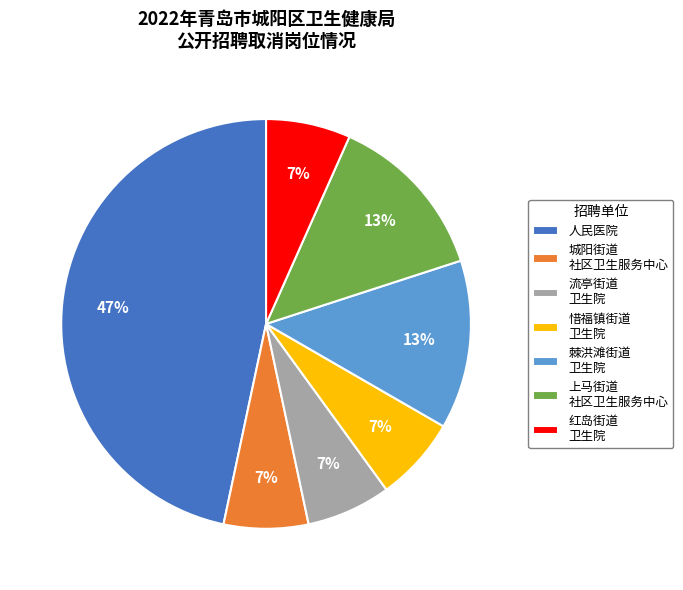

Is it true that 上马街道 社区卫生服务中心 is 21% of the pie?

False